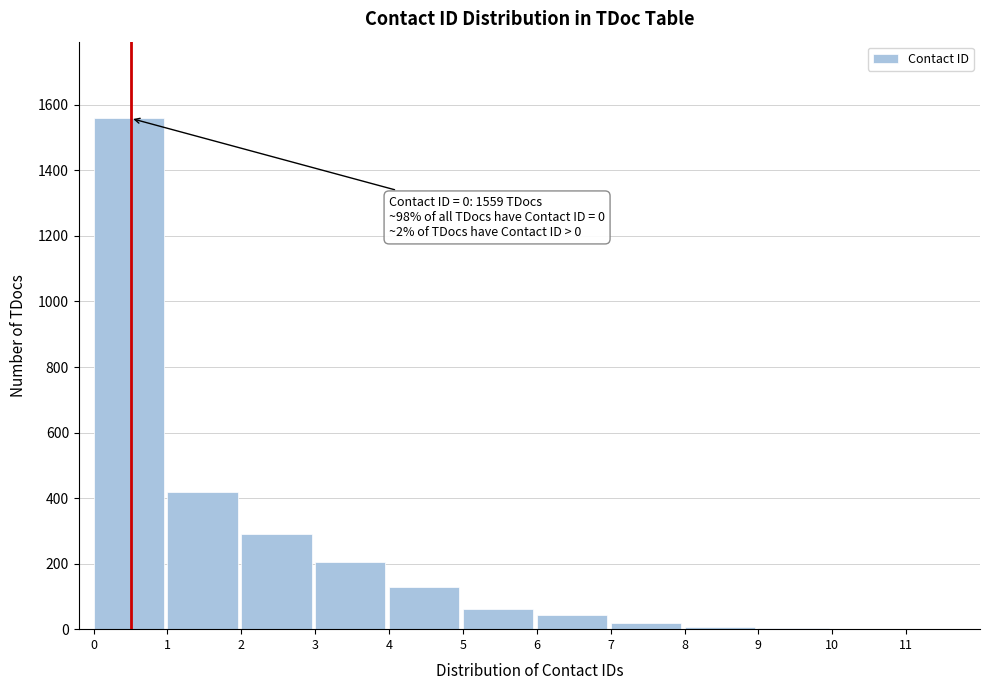

What is the change in value from 1 to 2?

-129